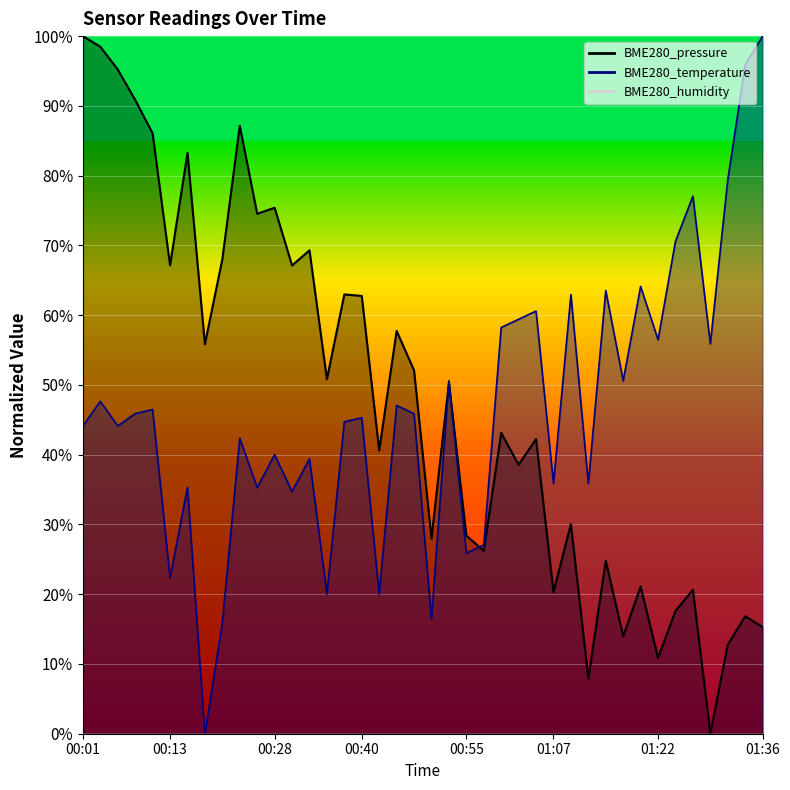

List the series in order of their peak value, lowest first.

BME280_pressure, BME280_temperature